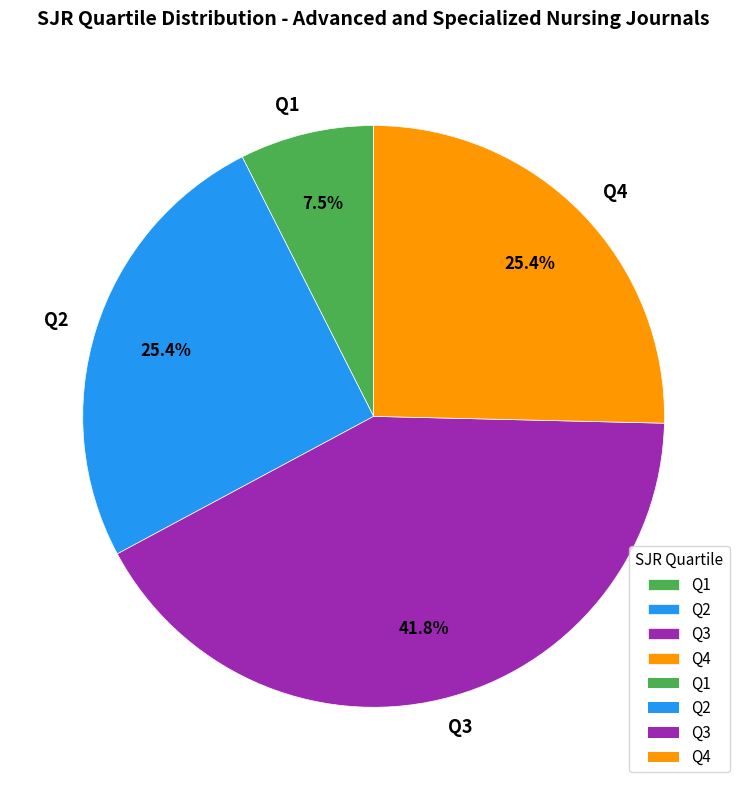

Is there any slice that represents more than half of the pie?

No